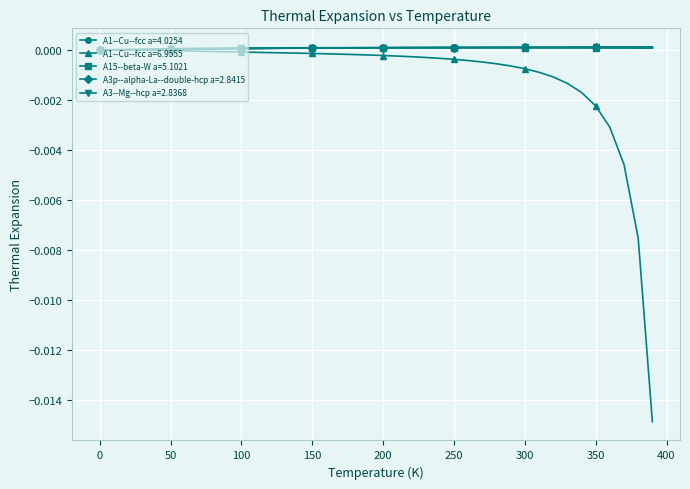

Which series has the largest range (max minus min)?

A1--Cu--fcc a=6.9555